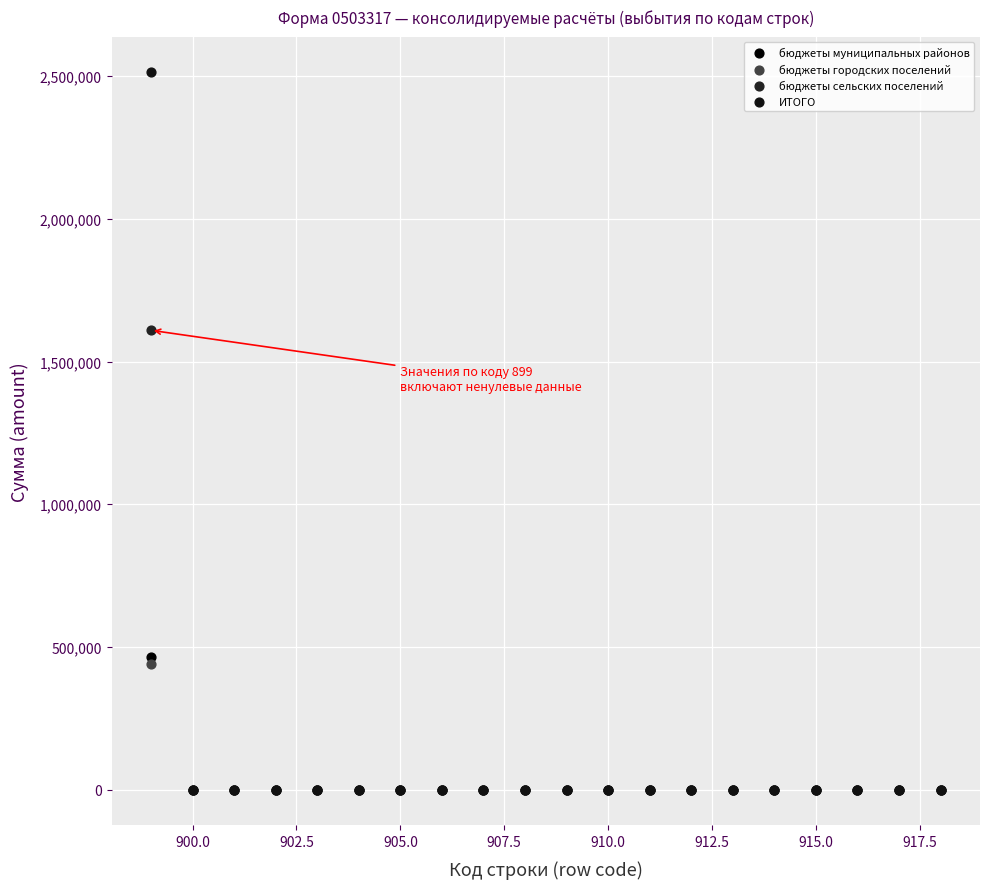

Which series contains the highest Y value?

ИТОГО